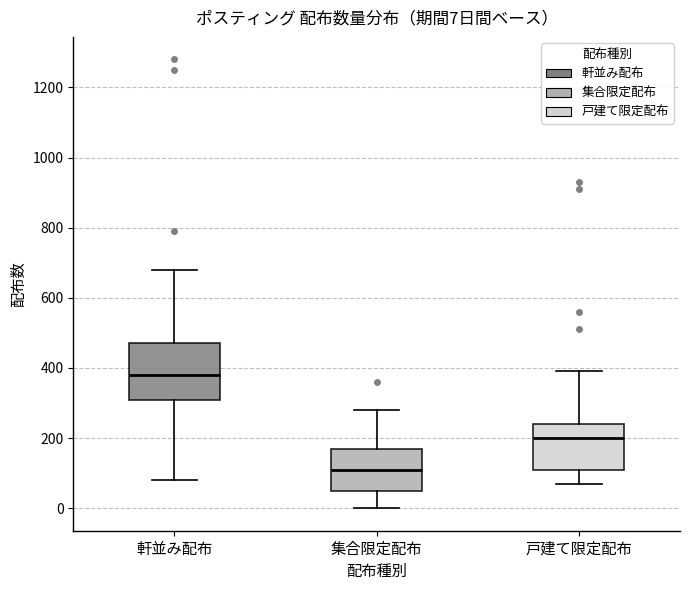

Which box is the tallest, from its lower edge to its upper edge?

軒並み配布